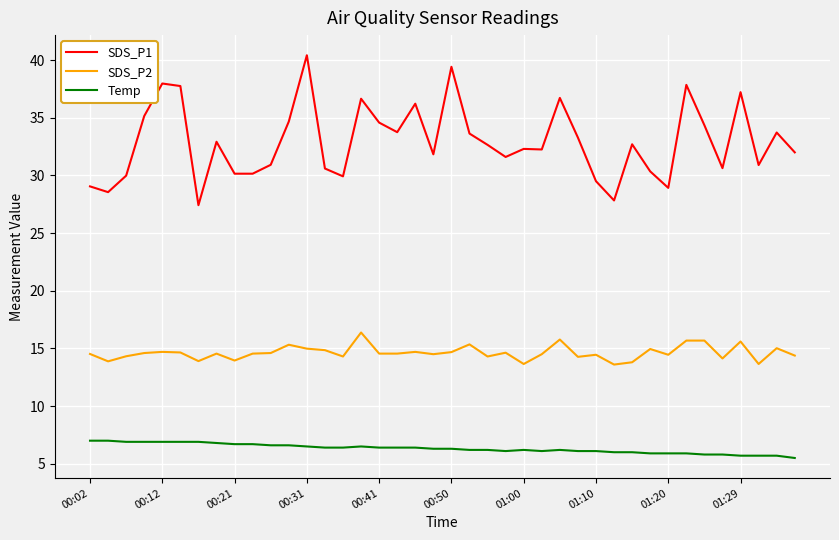

What is the lowest value of the SDS_P2 series?

13.6